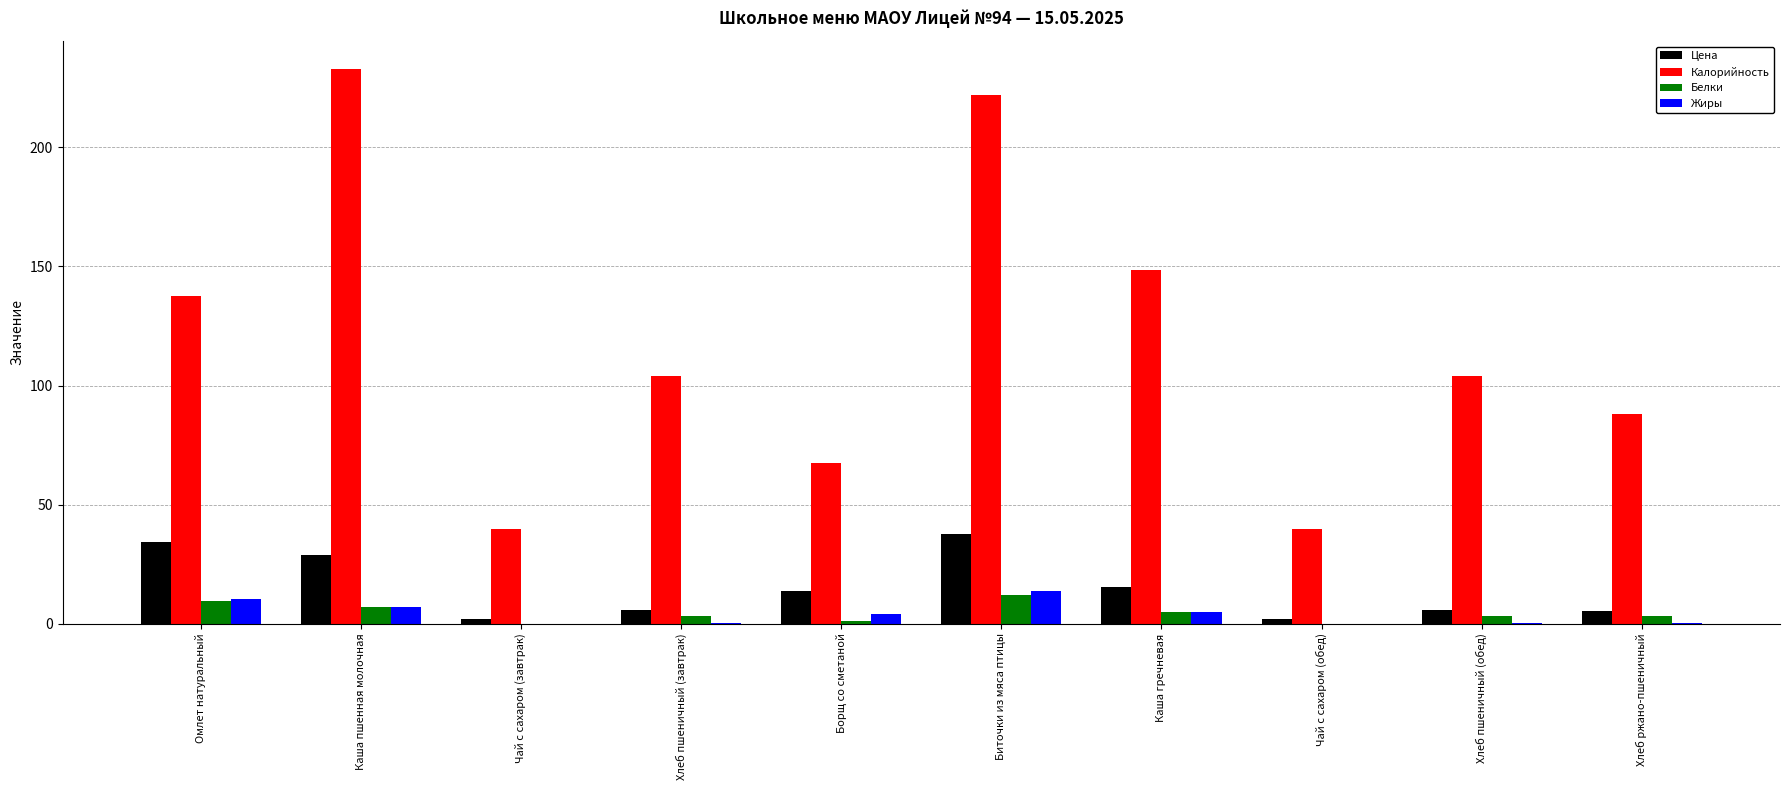

What is the approximate value of Калорийность at Борщ со сметаной?

67.5